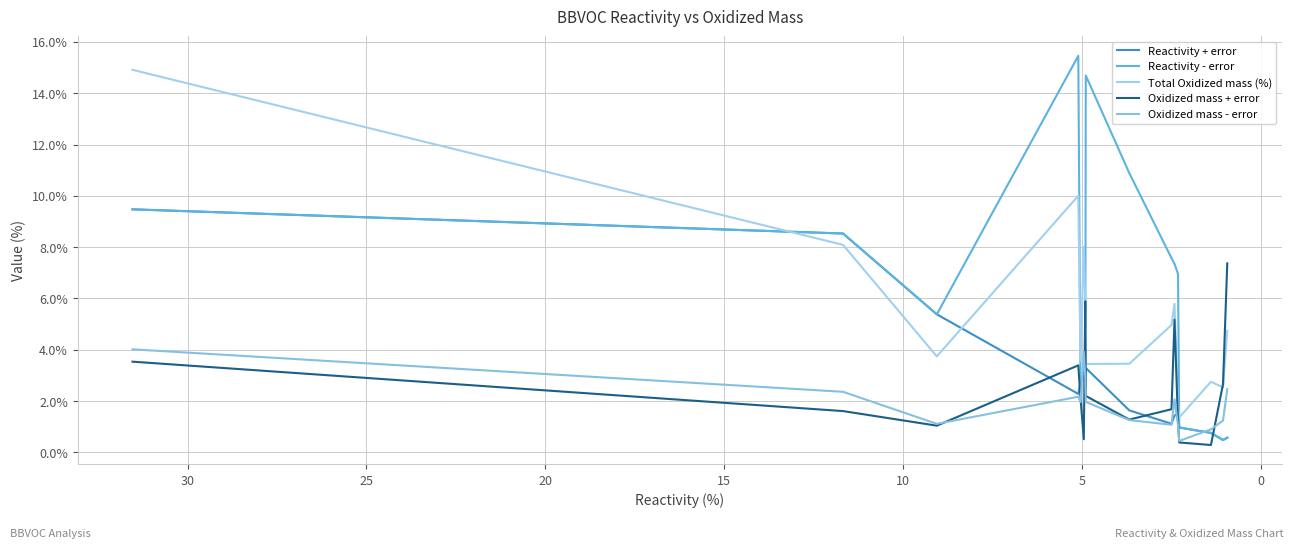

What is the spread (max minus min) of values at 0?

6.9